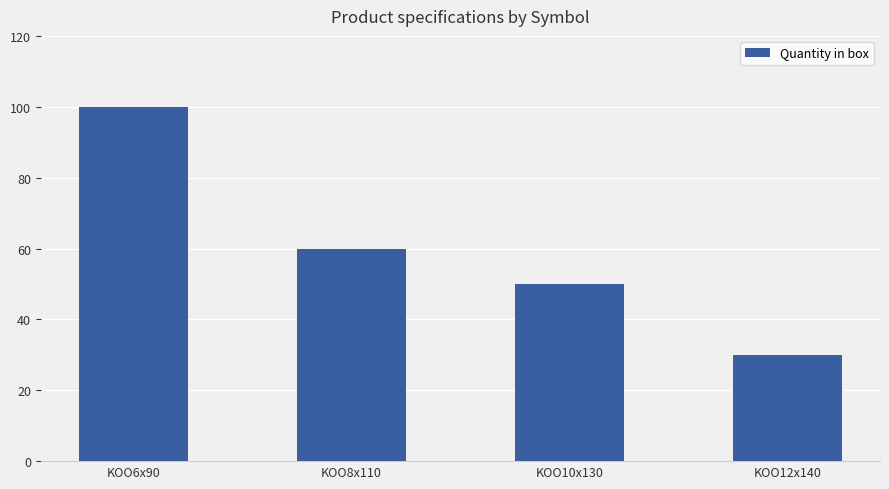

What is the value of the 2nd bar from the left?

60